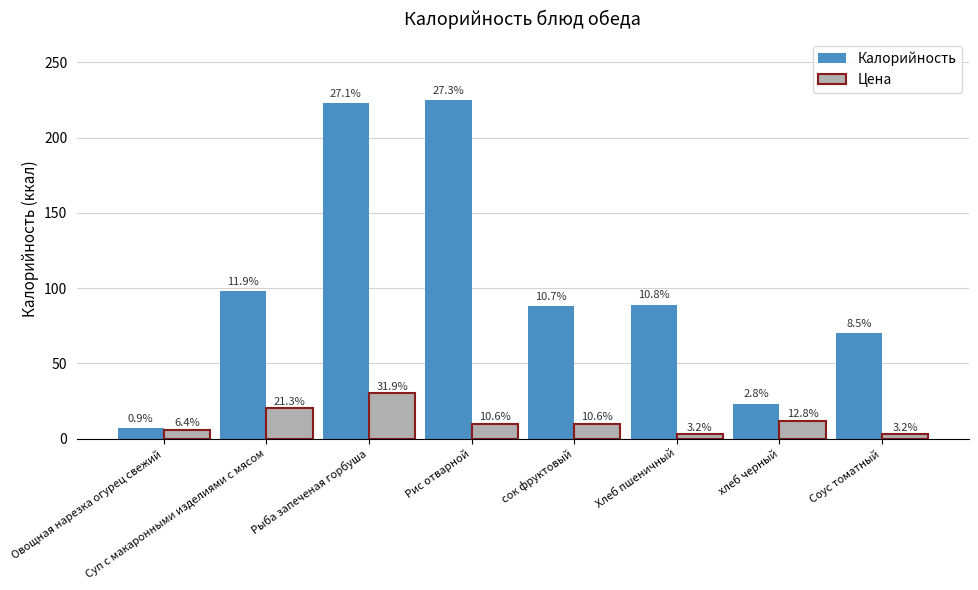

Which label corresponds to the largest value in the chart?

Рис отварной